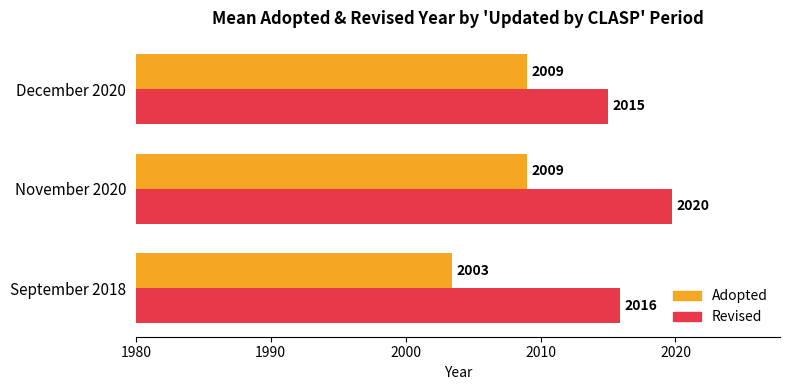

List the series in order of their peak value, lowest first.

Adopted, Revised